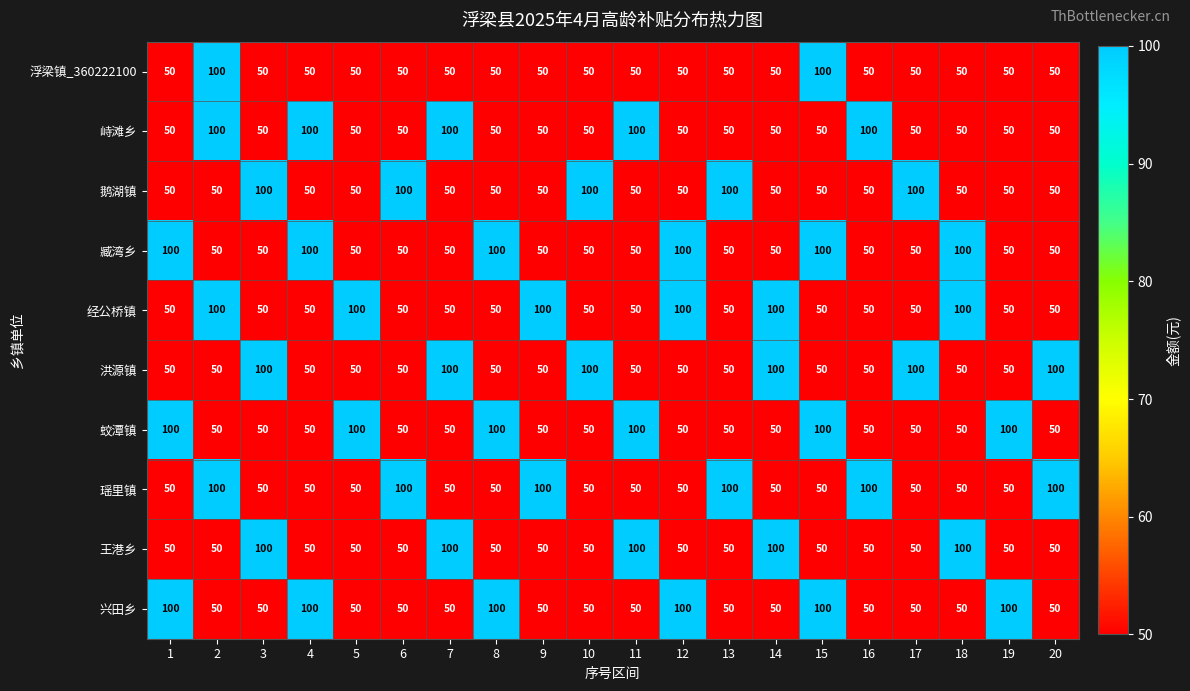

At how many categories does at least one series exceed 60?

20